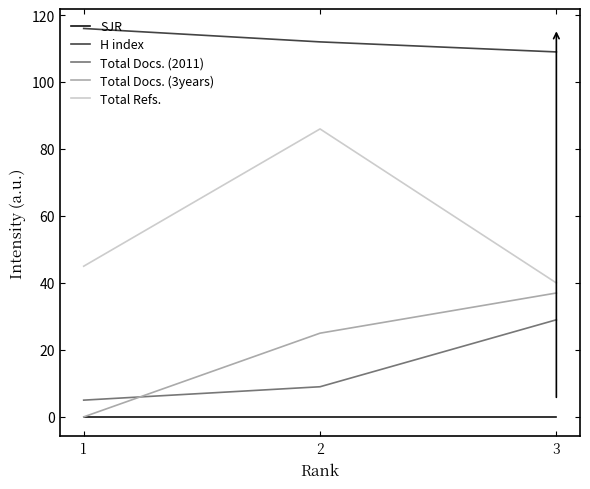

What is the average value of the H index series?

112